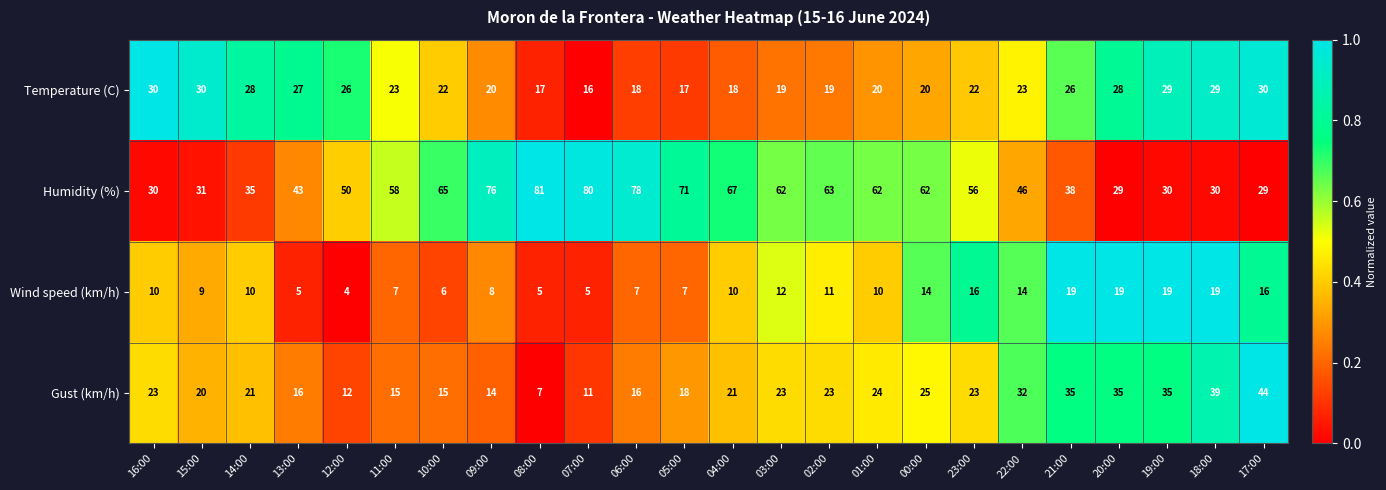

What is the highest value of the Gust (km/h) series?

44